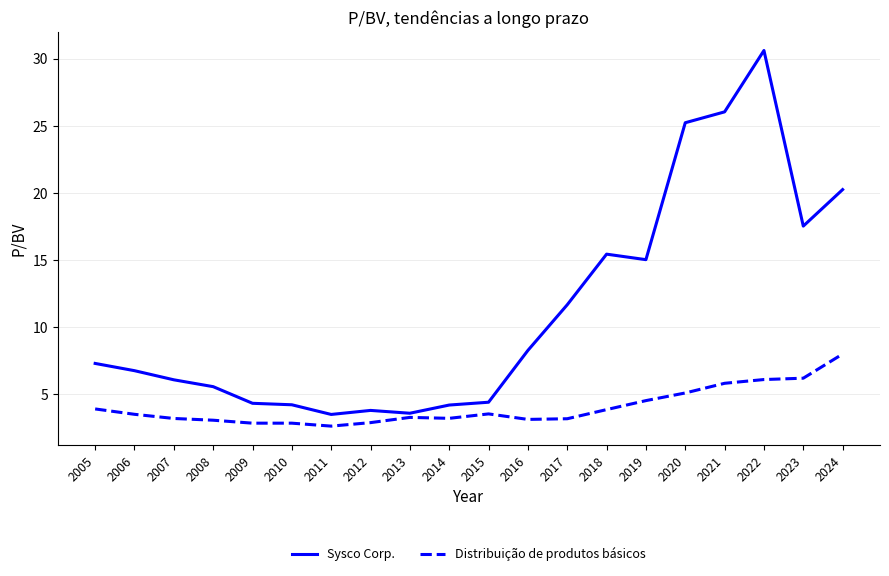

At which label does Distribuição de produtos básicos first exceed 3?

2005